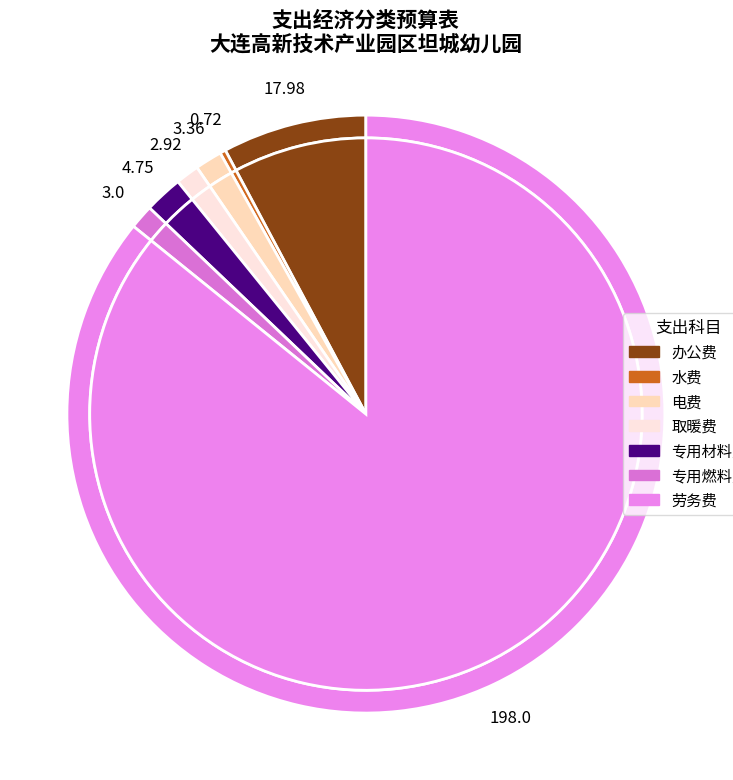

What percentage is the 劳务费 slice, to the nearest percent?

86%